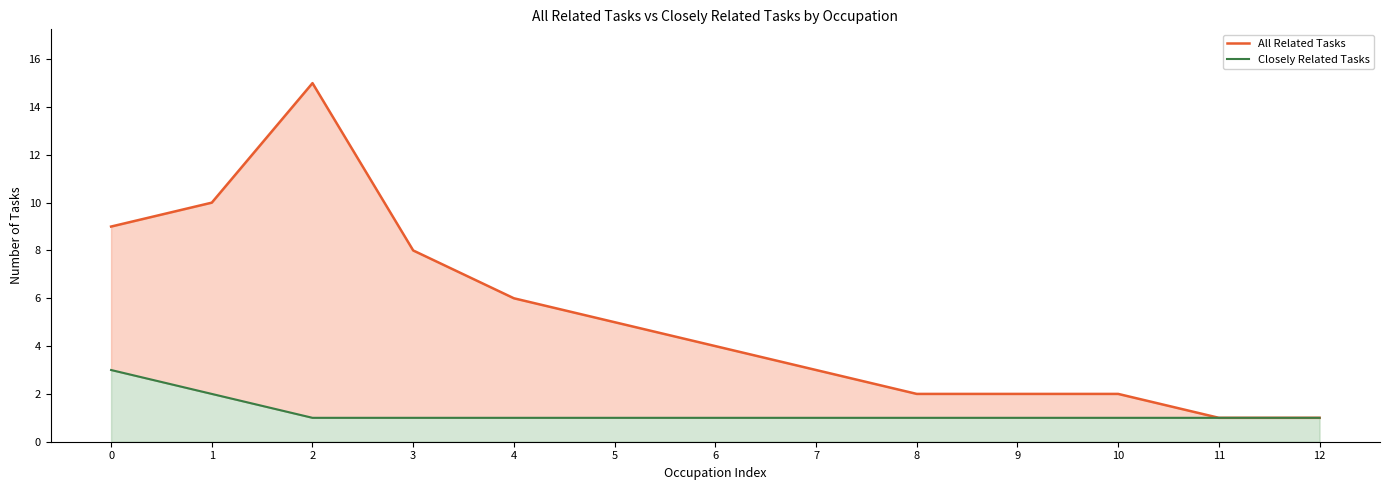

List the labels in order of All Related Tasks value, largest first.

2, 1, 0, 3, 4, 5, 6, 7, 8, 9, 10, 11, 12